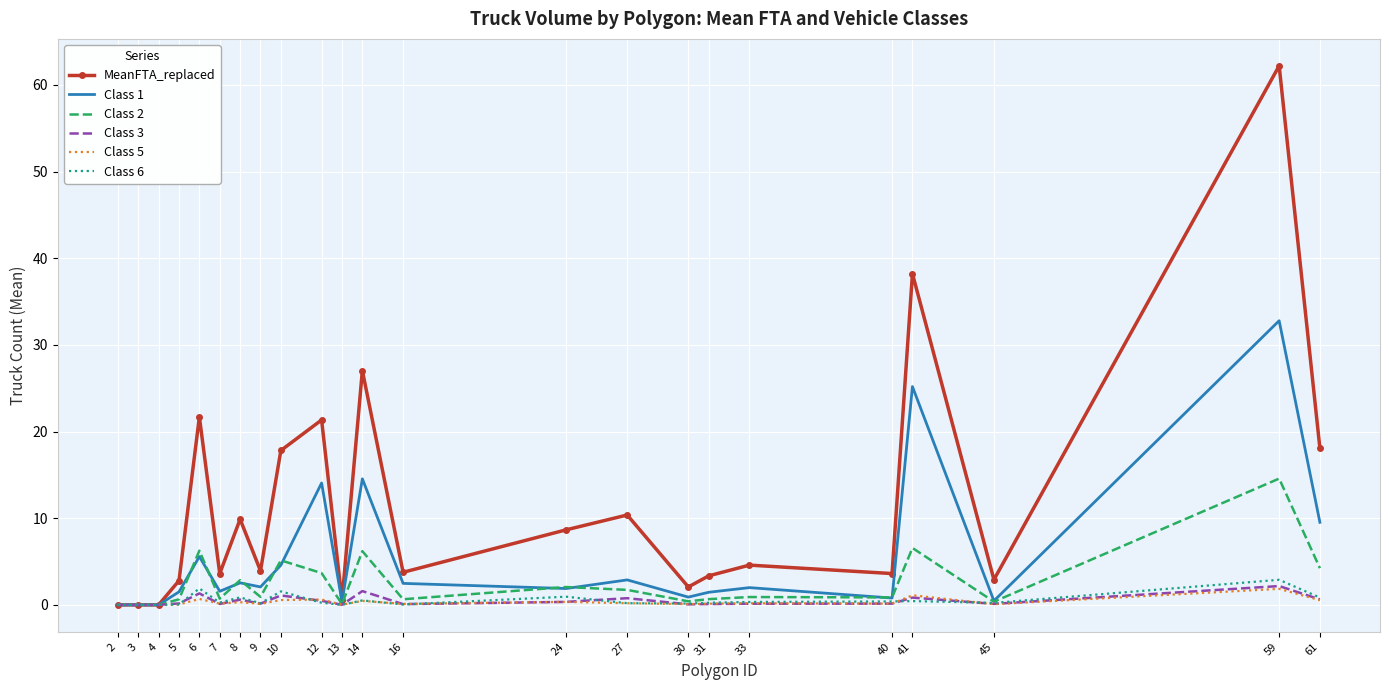

At which category is the sum across all series the highest?

59